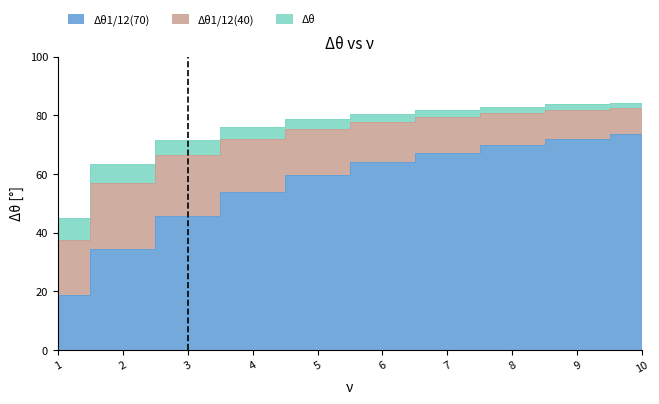

Which series has the largest total across all categories?

Δθ